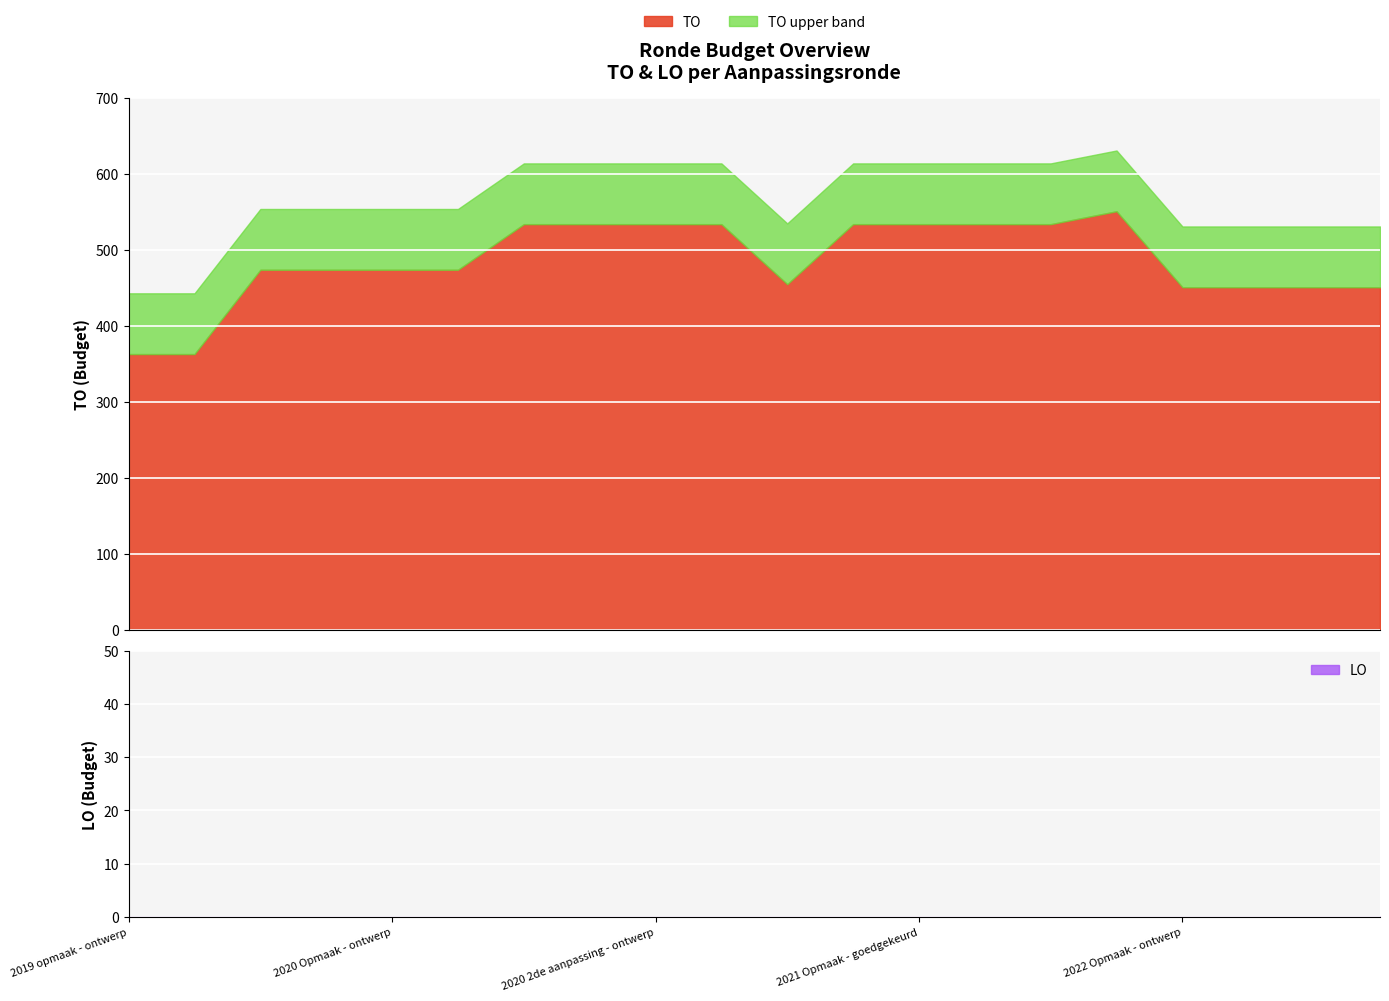

True or false: LO and TO cross at least once.

False